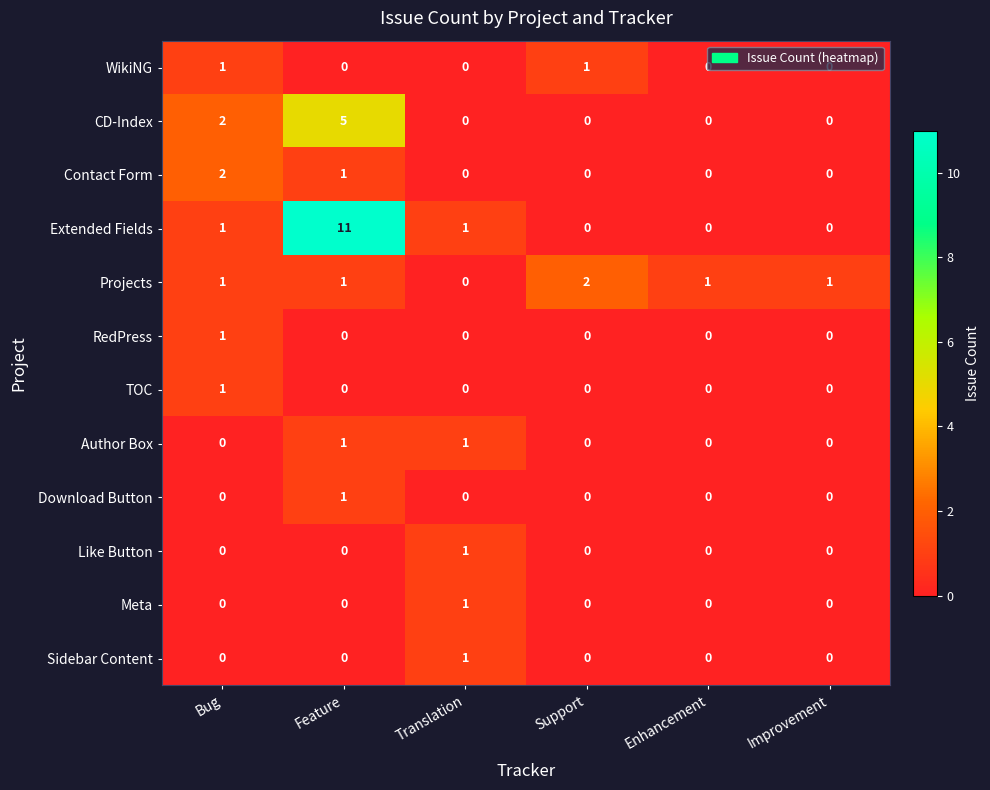

What is the spread (max minus min) of values at Support?

2